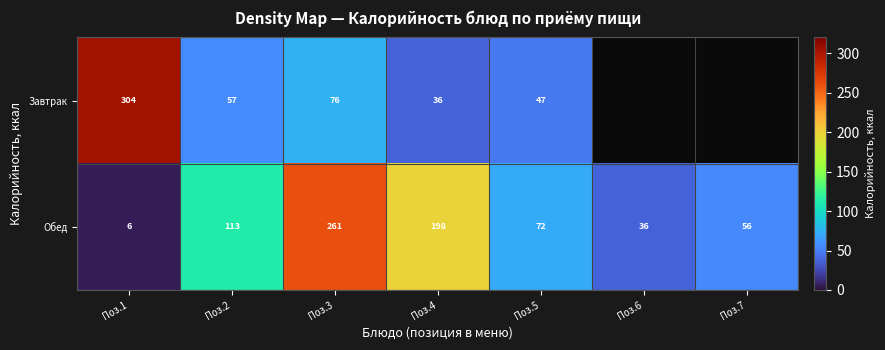

Read the Обед value at Поз.5.

72.0